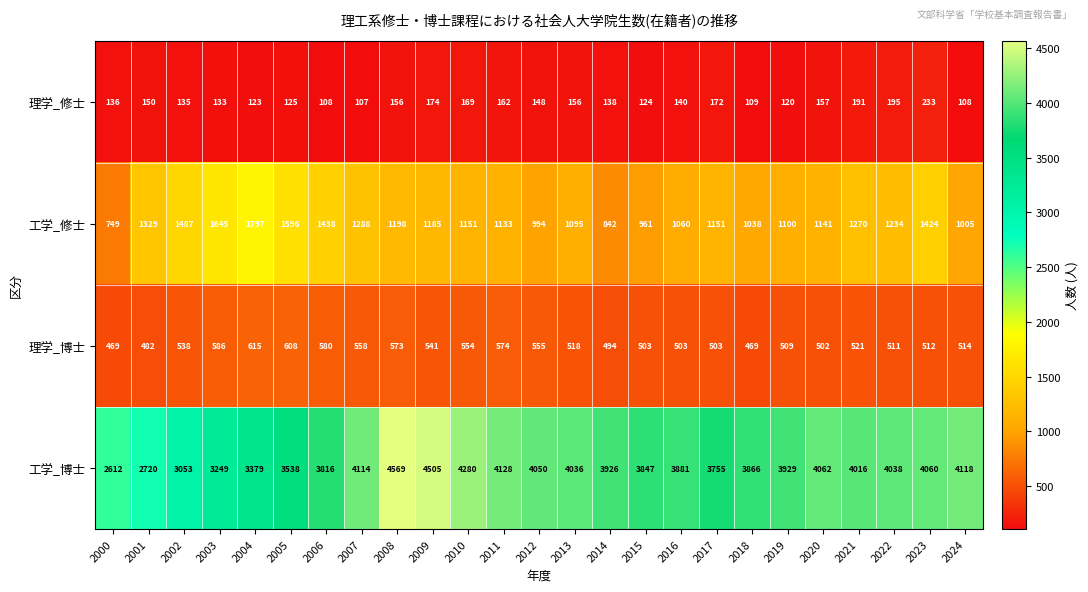

Which label corresponds to the smallest value in the chart?

2007